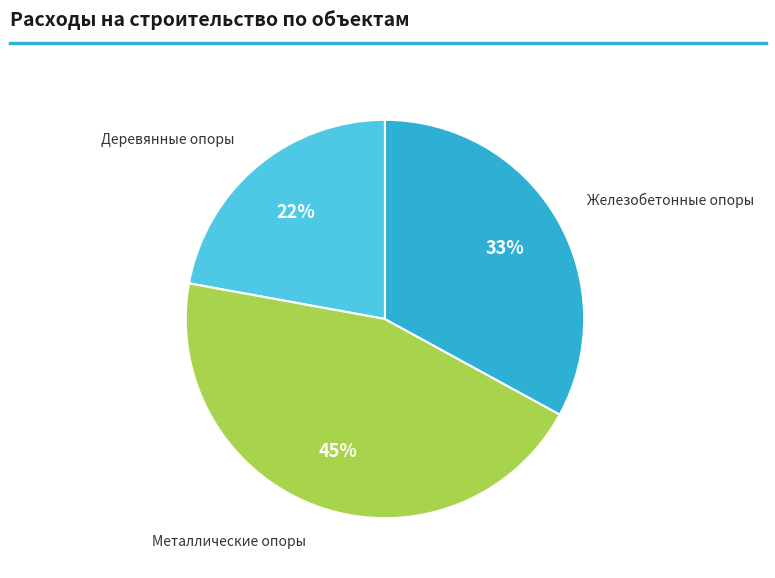

Combined, do Деревянные опоры and Металлические опоры account for over 50%?

Yes